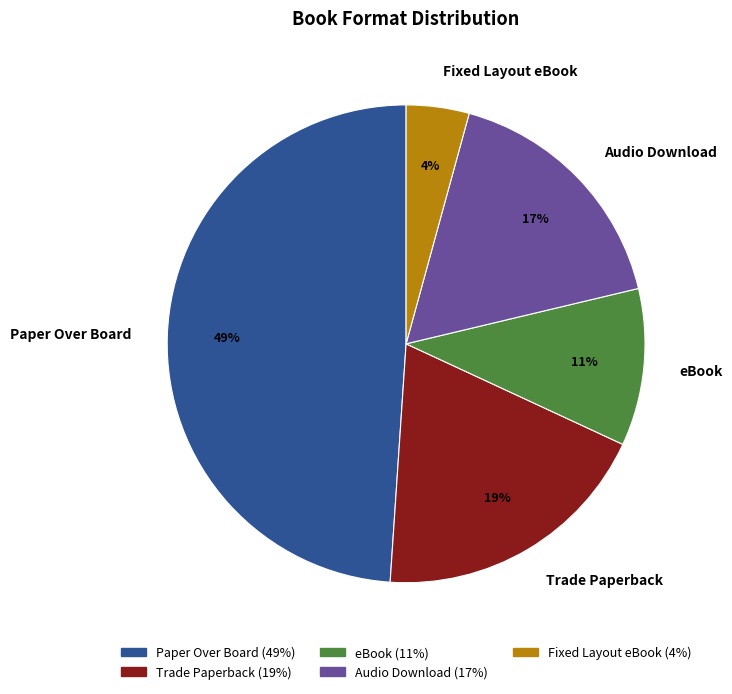

Which slice is the largest?

Paper Over Board